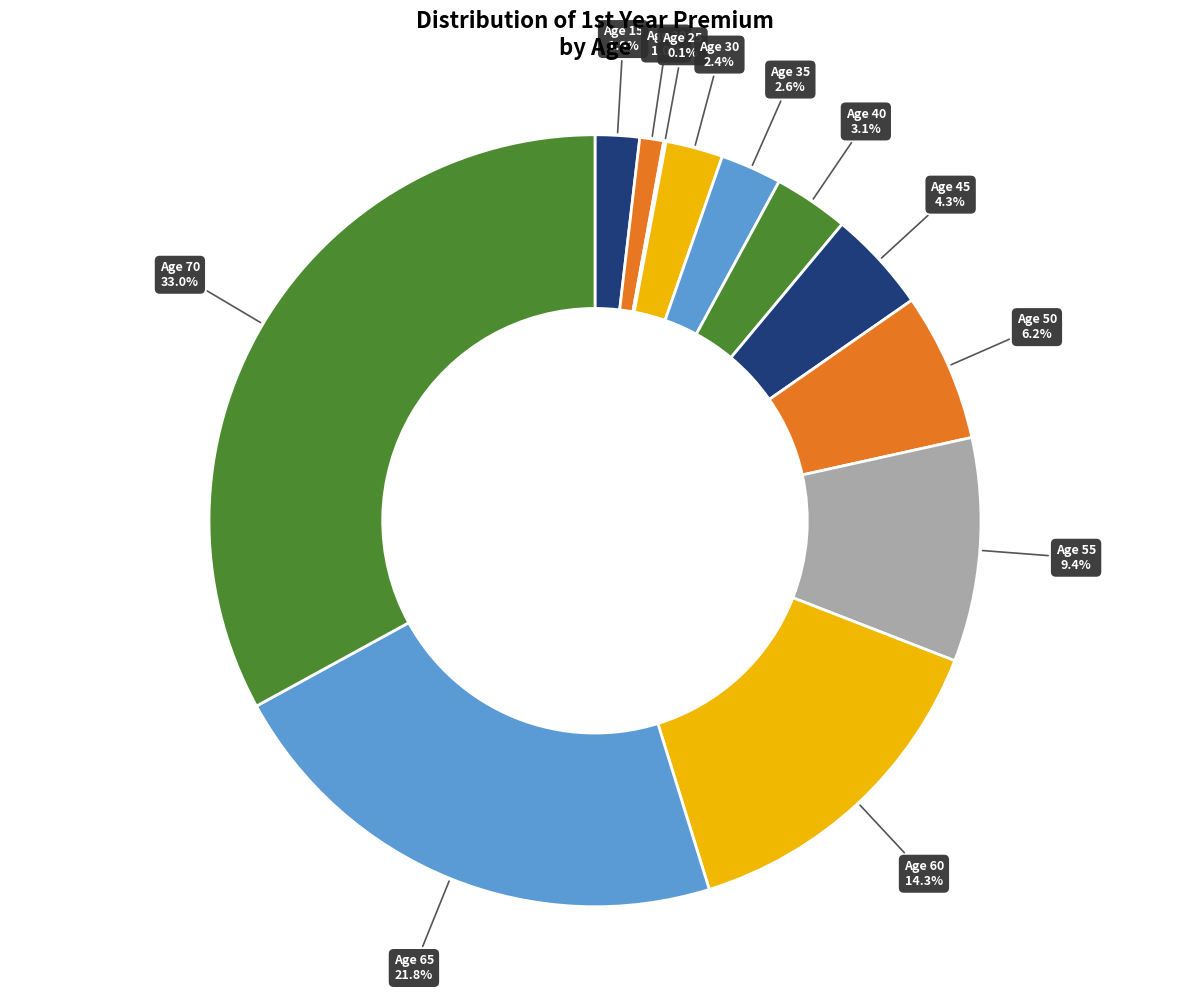

What is the largest slice in the pie chart?

Age 70